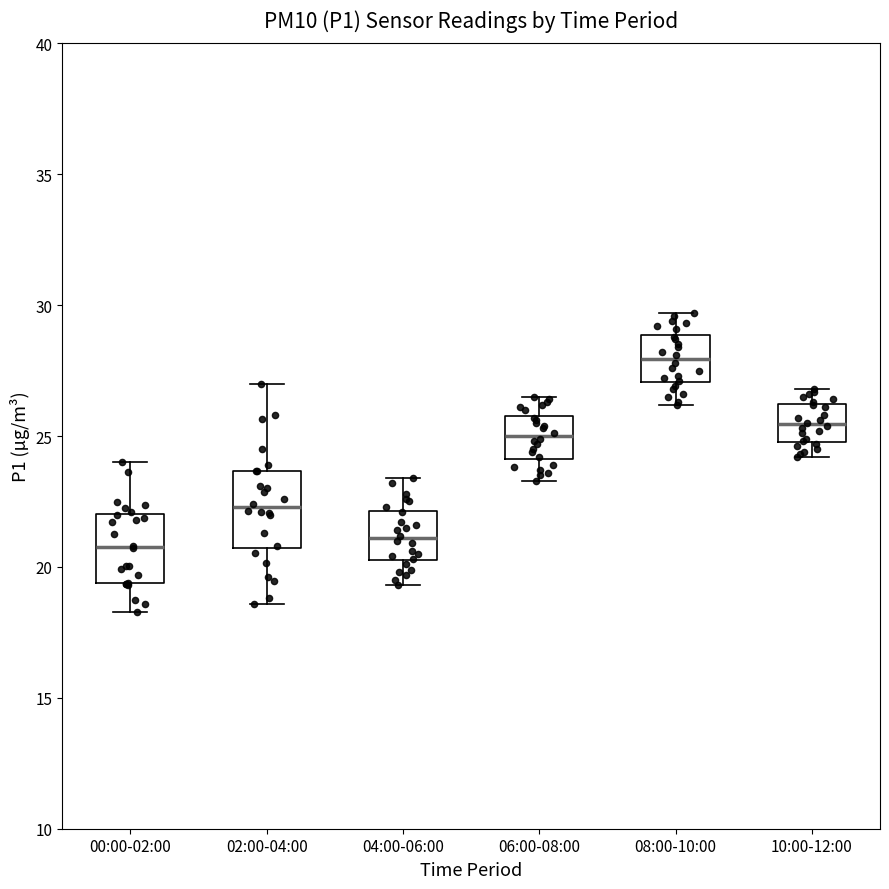

Reading left to right, transcribe this box plot: for each box, give where its median line is, the range the box spans, and where its two whiskers end, as read against the y-axis. The values are not printed on the chart, so give them approximately, as read against the axis.

00:00-02:00: median 21.0, box 19.5 to 22.0, whiskers 18.5 to 24.0
02:00-04:00: median 22.5, box 20.5 to 23.5, whiskers 18.5 to 27.0
04:00-06:00: median 21.0, box 20.5 to 22.0, whiskers 19.5 to 23.5
06:00-08:00: median 25.0, box 24.0 to 26.0, whiskers 23.5 to 26.5
08:00-10:00: median 28.0, box 27.0 to 29.0, whiskers 26.0 to 29.5
10:00-12:00: median 25.5, box 25.0 to 26.0, whiskers 24.0 to 27.0